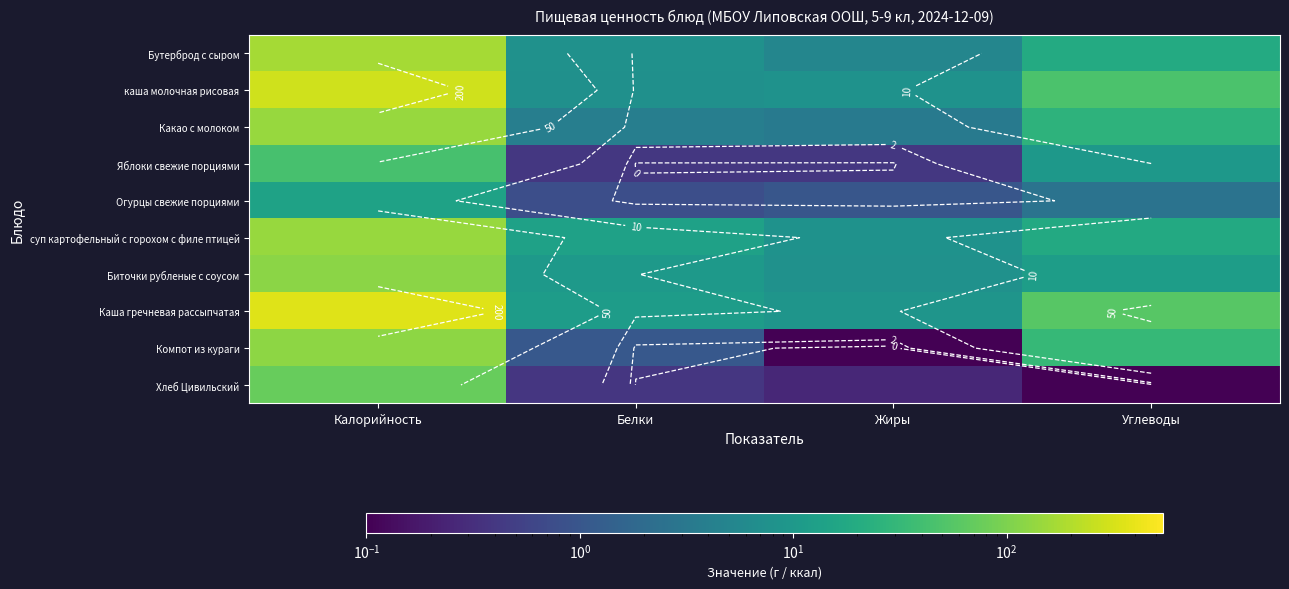

Is it true that суп картофельный с горохом с филе птицей equals 18.2 at Белки?

False